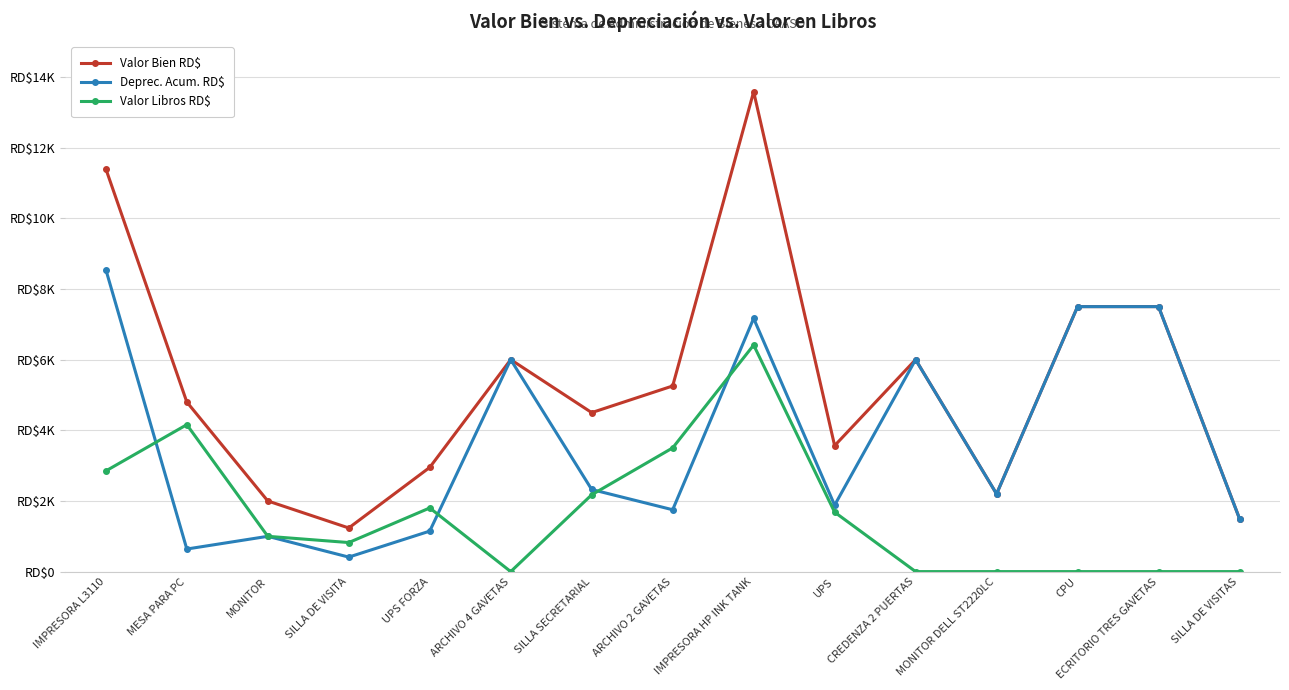

The Valor Bien RD$ series shows 1160.1 at UPS. True or false?

False